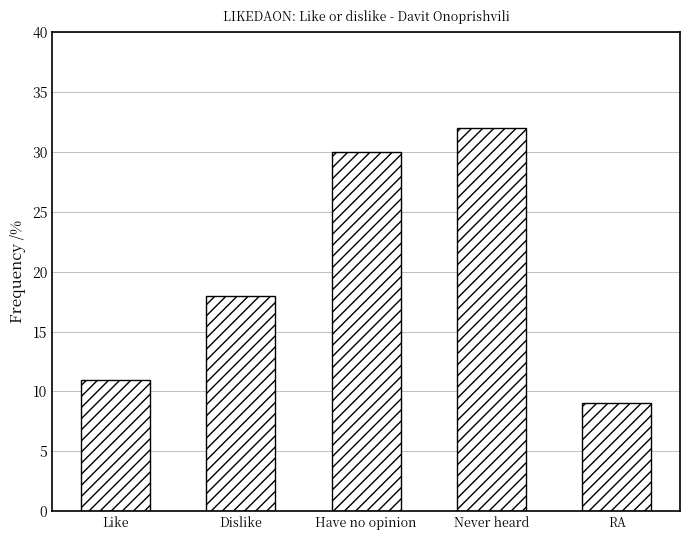

List the labels in order of value, largest first.

Never heard, Have no opinion, Dislike, Like, RA